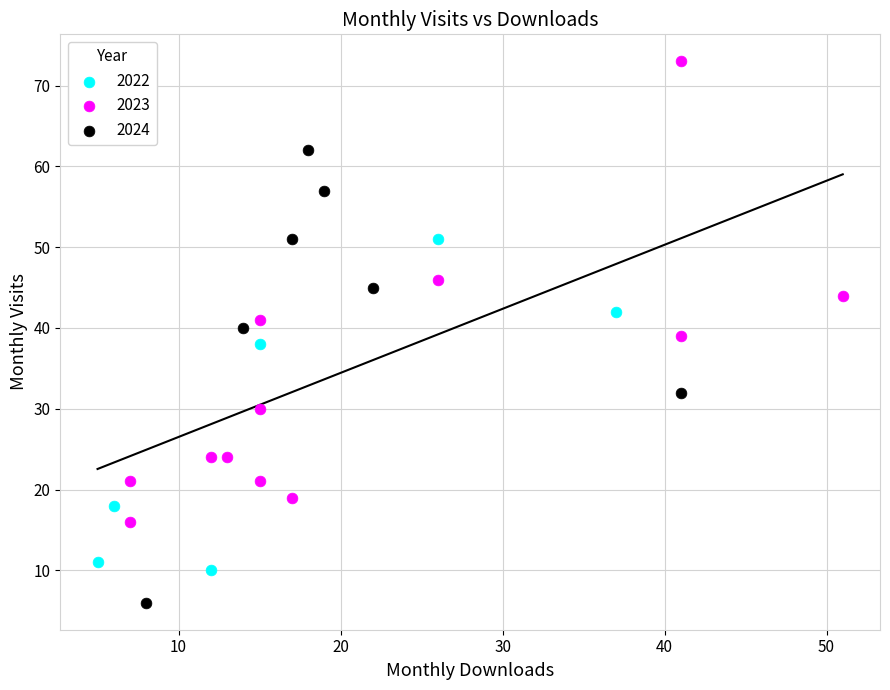

Which series has the widest spread of Y values?

2023